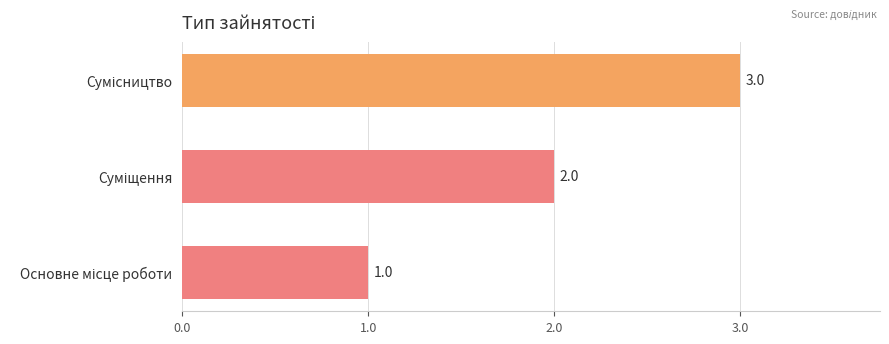

How many values are between 1 and 3?

3